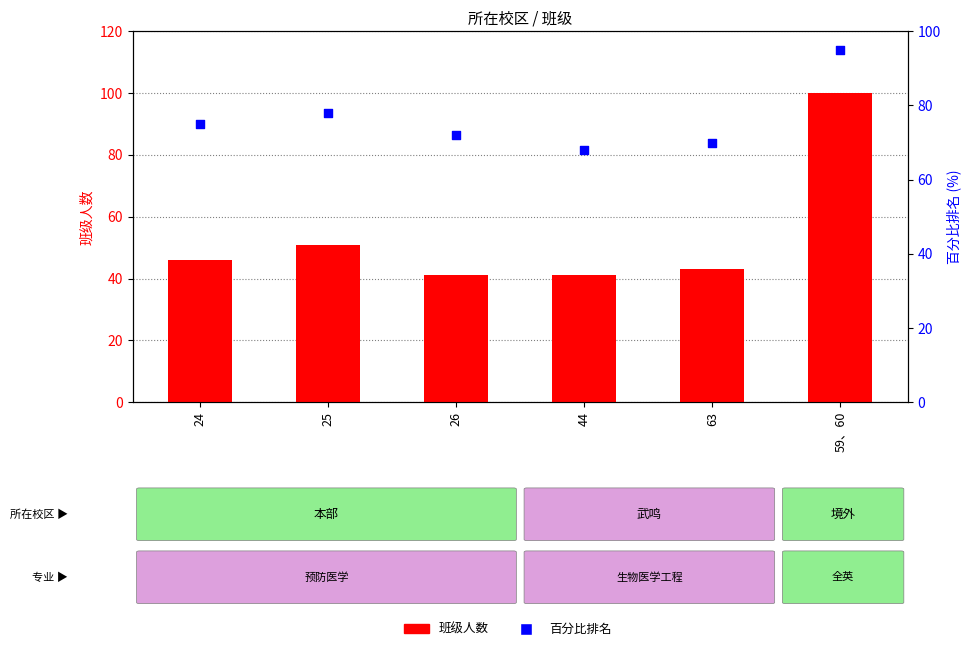

Which series has the widest spread of Y values?

班级人数